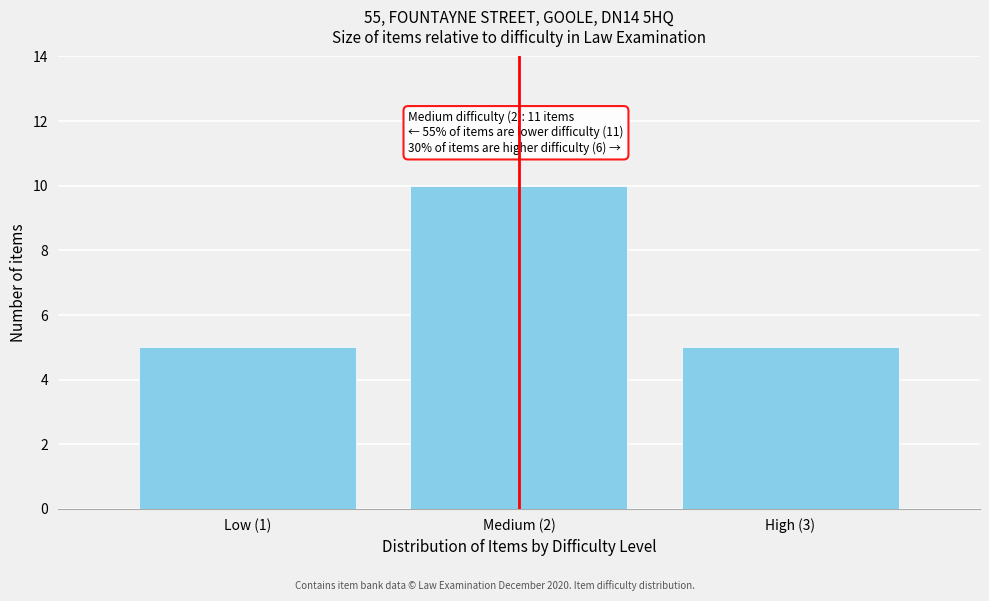

Reading left to right, what are all the values shown in this chart?

5	10	5